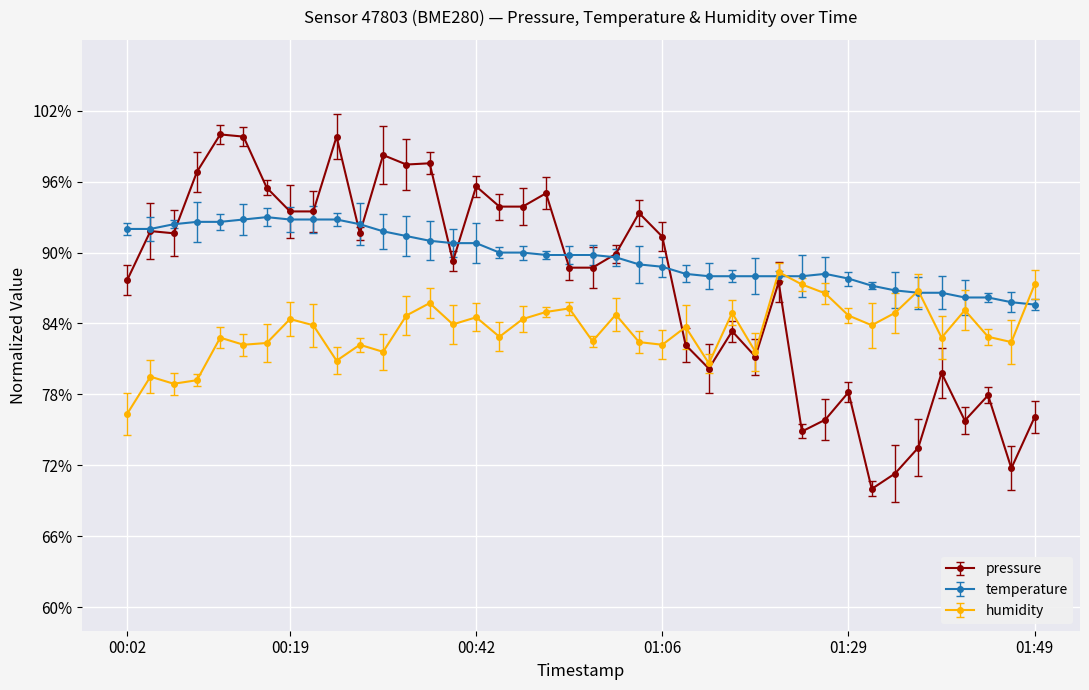

Which series has the largest range (max minus min)?

pressure